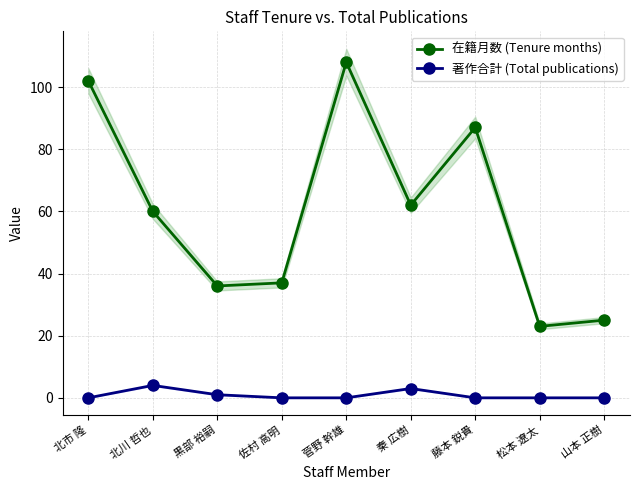

Reading right to left, what are all the values shown in this chart?

在籍月数 (Tenure months): 山本 正樹=25	松本 遼太=23	藤本 鋭貴=87	秦 広樹=62	菅野 幹雄=108	佐村 高明=37	黒部 裕嗣=36	北川 哲也=60	北市 隆=102
著作合計 (Total publications): 山本 正樹=0	松本 遼太=0	藤本 鋭貴=0	秦 広樹=3	菅野 幹雄=0	佐村 高明=0	黒部 裕嗣=1	北川 哲也=4	北市 隆=0